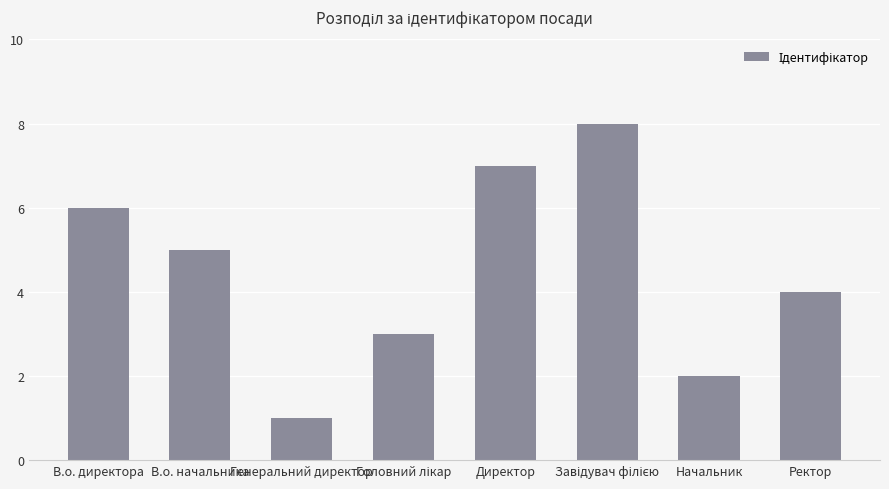

What is the label of the 2nd bar from the left?

В.о. начальника